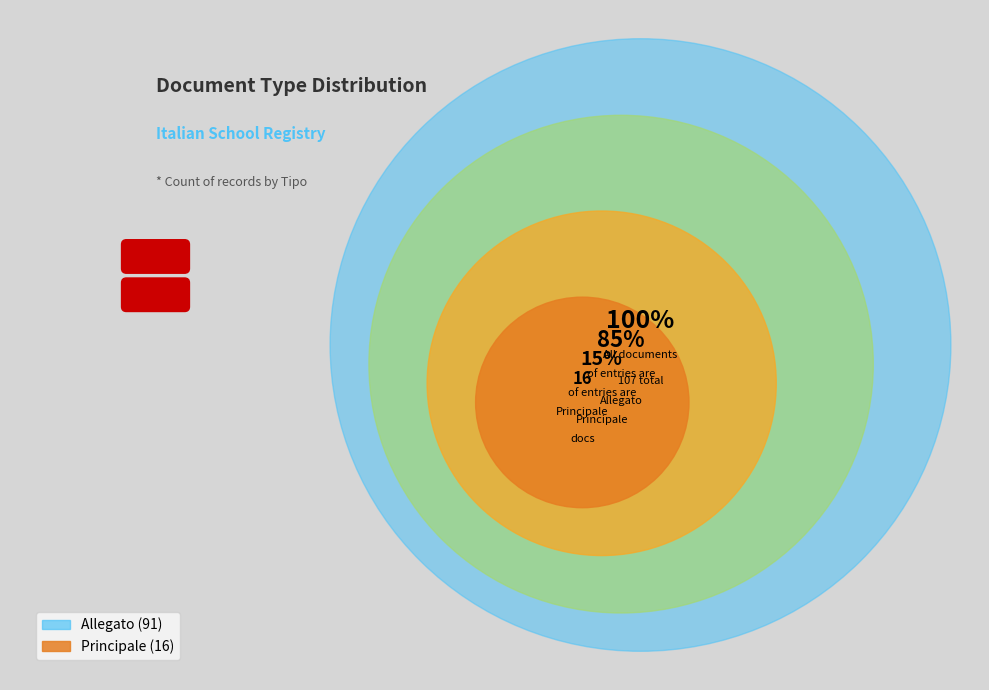

To the nearest percent, what portion does Allegato represent?

85%